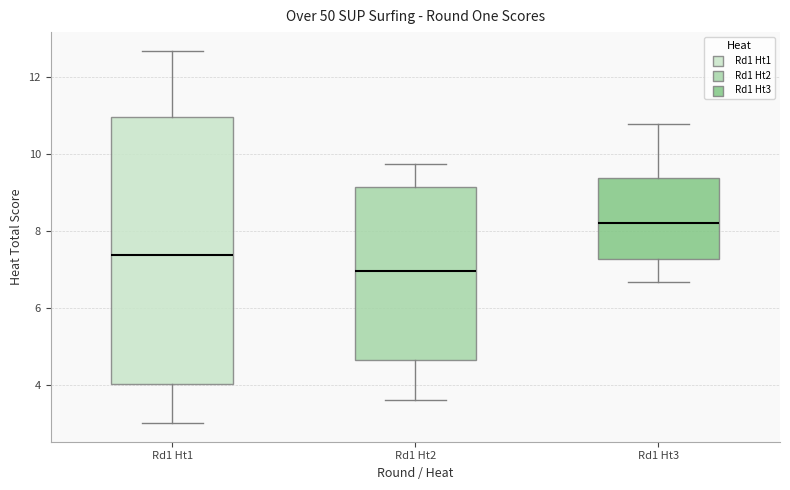

Reading left to right, transcribe this box plot: for each box, give where its median line is, the range the box spans, and where its two whiskers end, as read against the y-axis. The values are not printed on the chart, so give them approximately, as read against the axis.

Rd1 Ht1: median 7.4, box 4.0 to 11.0, whiskers 3.0 to 12.6
Rd1 Ht2: median 7.0, box 4.6 to 9.2, whiskers 3.6 to 9.8
Rd1 Ht3: median 8.2, box 7.2 to 9.4, whiskers 6.6 to 10.8